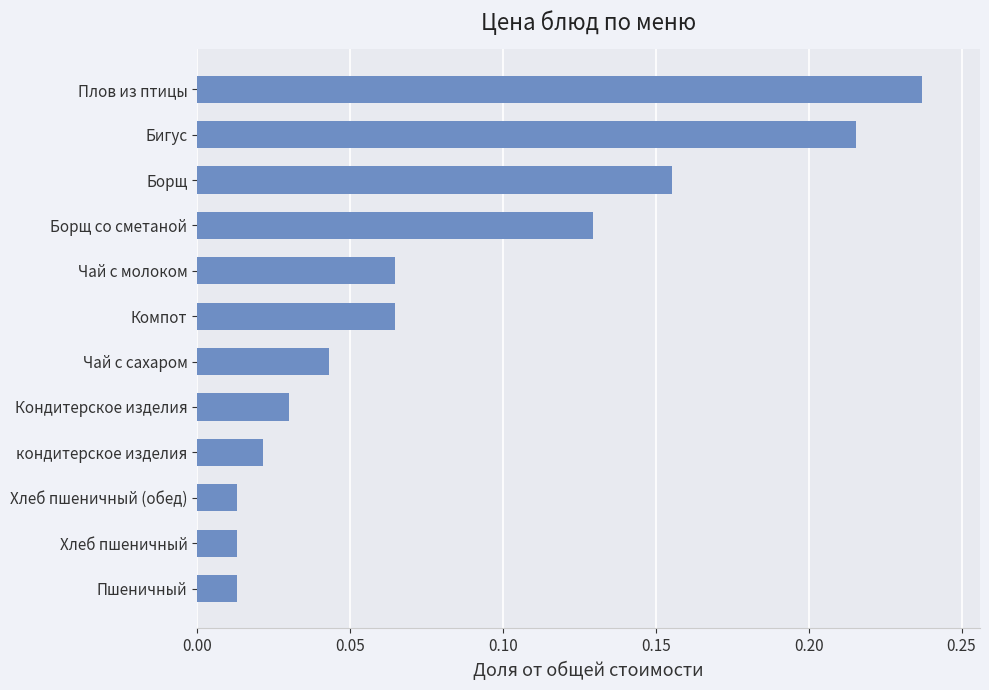

At which category does the chart reach its peak across all series?

Плов из птицы